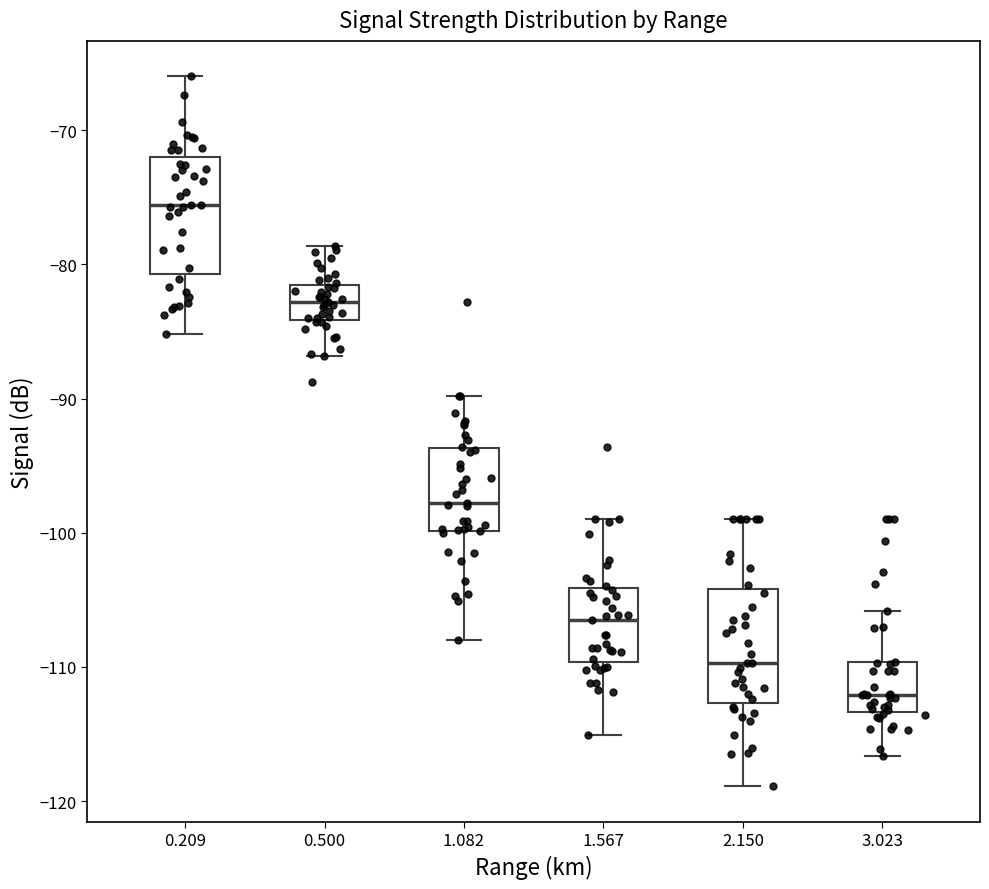

Which box has the lowest median line?

3.023